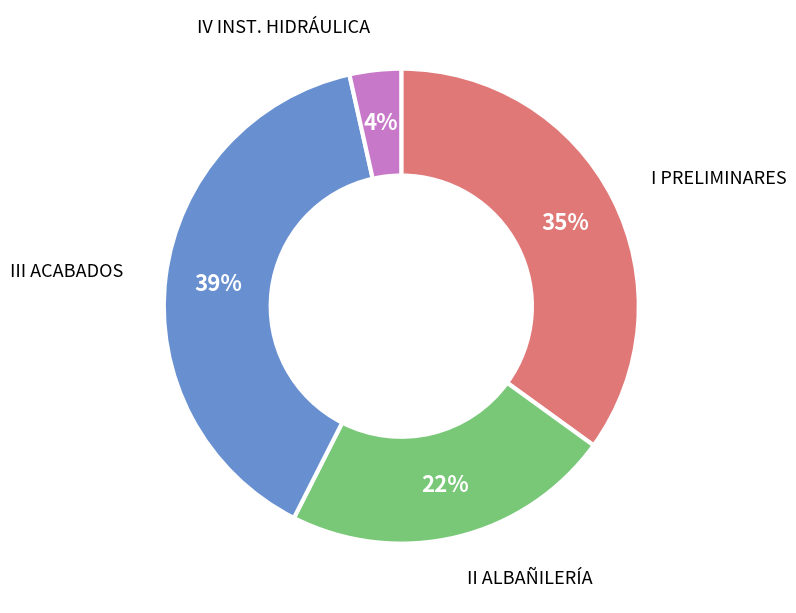

How many segments does this pie chart have?

4